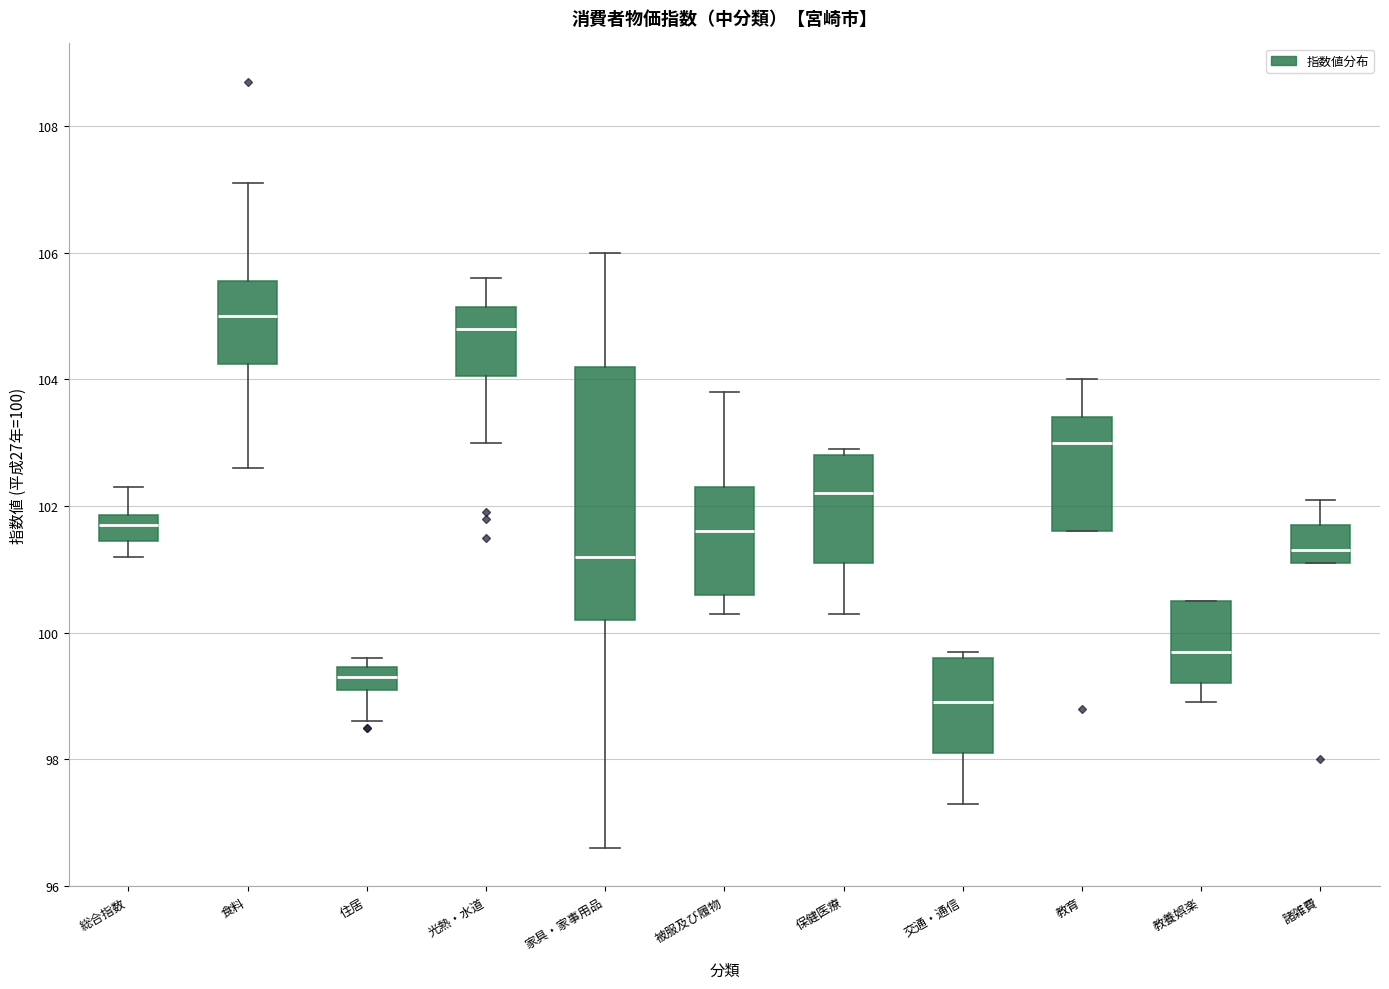

Which box has the lowest median line?

交通・通信